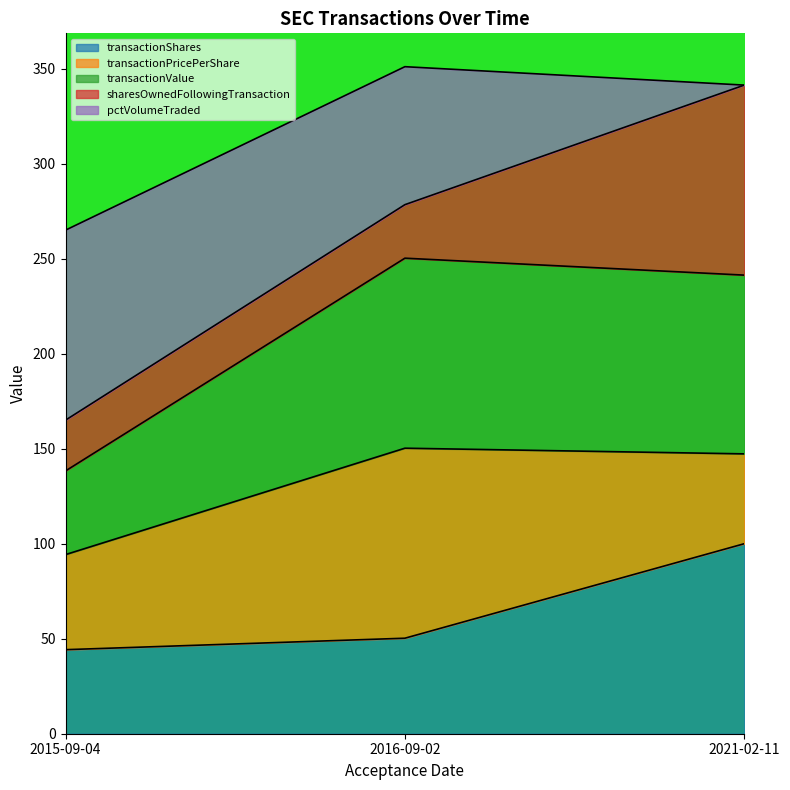

Where is sharesOwnedFollowingTransaction nearest to the value 194?

2021-02-11